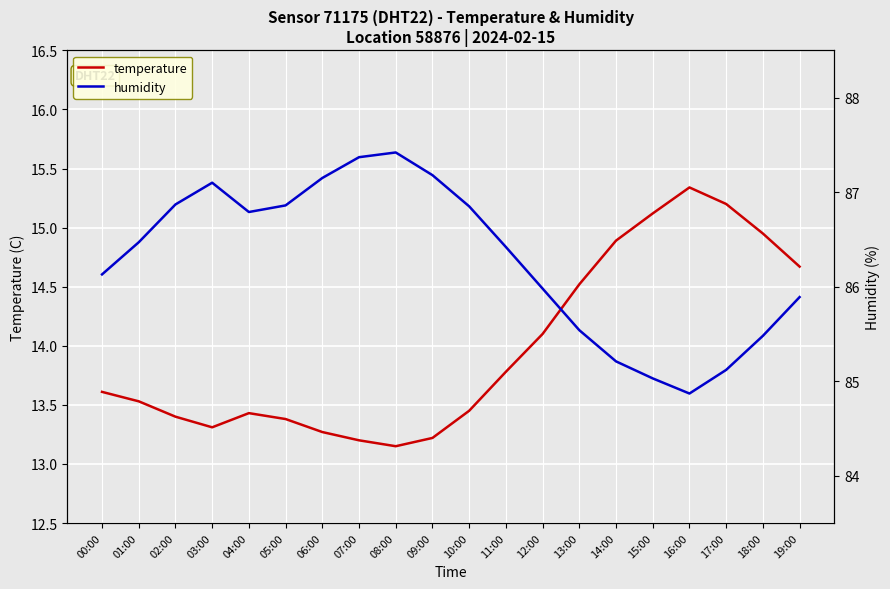

Where is humidity nearest to the value 86?

12:00